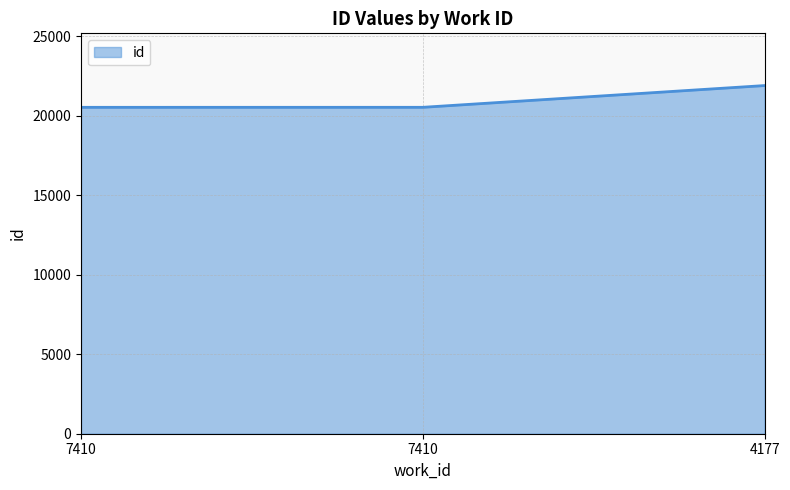

What is the ratio of the value at 7410 to the value at 7410?

1.0